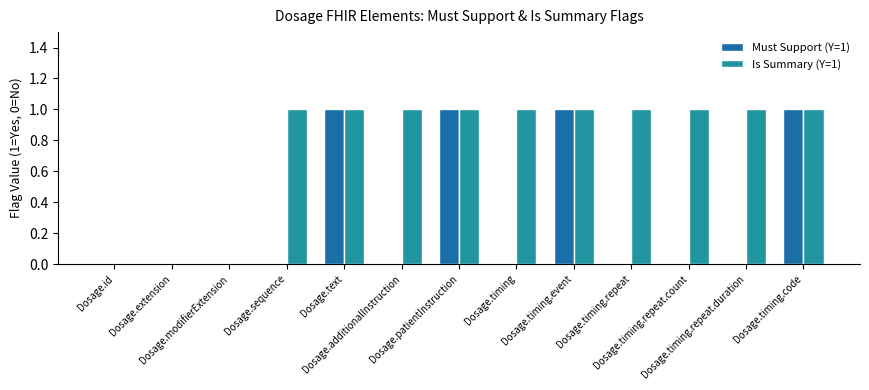

What is the total value across all series at Dosage.timing.repeat.count?

1